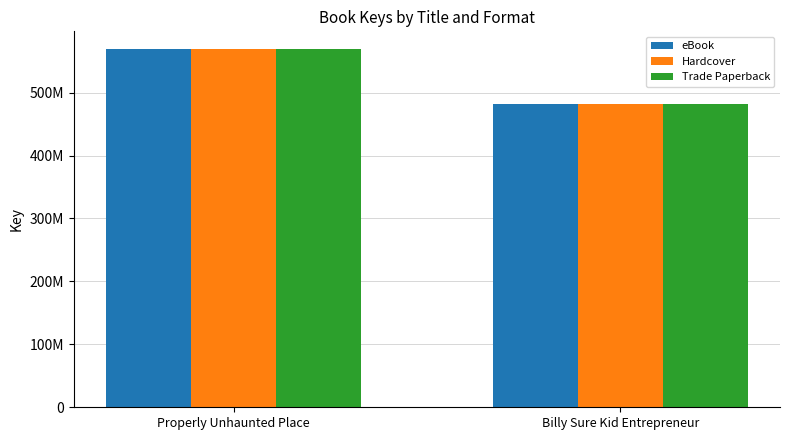

What is the lowest value of the eBook series?

482080089